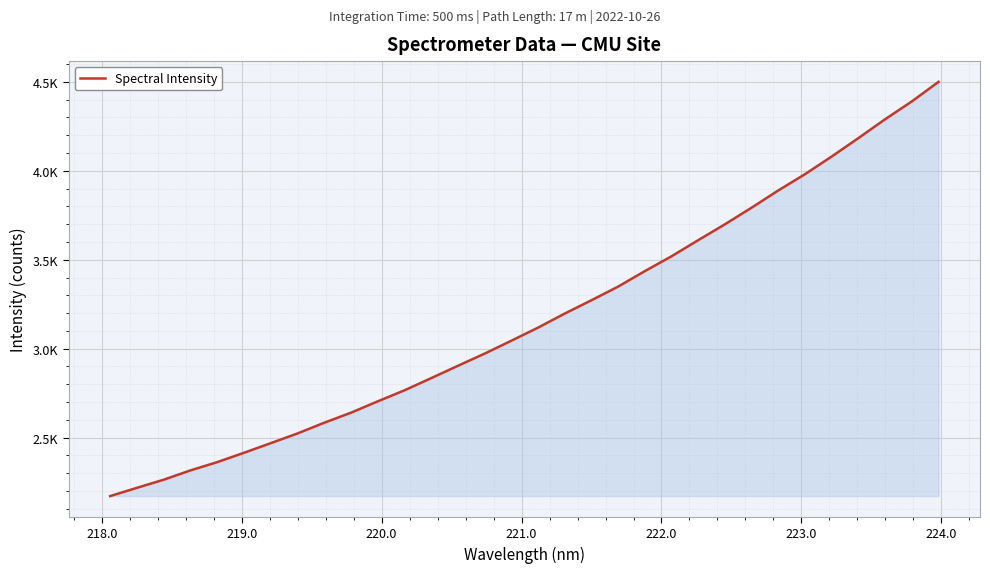

Is this an area chart (filled region under the line)?

Yes